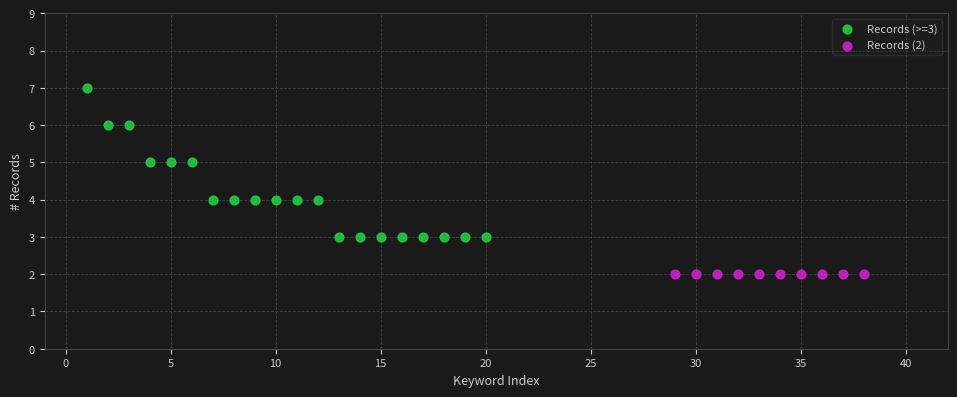

Which series reaches the maximum Y coordinate?

Records (>=3)